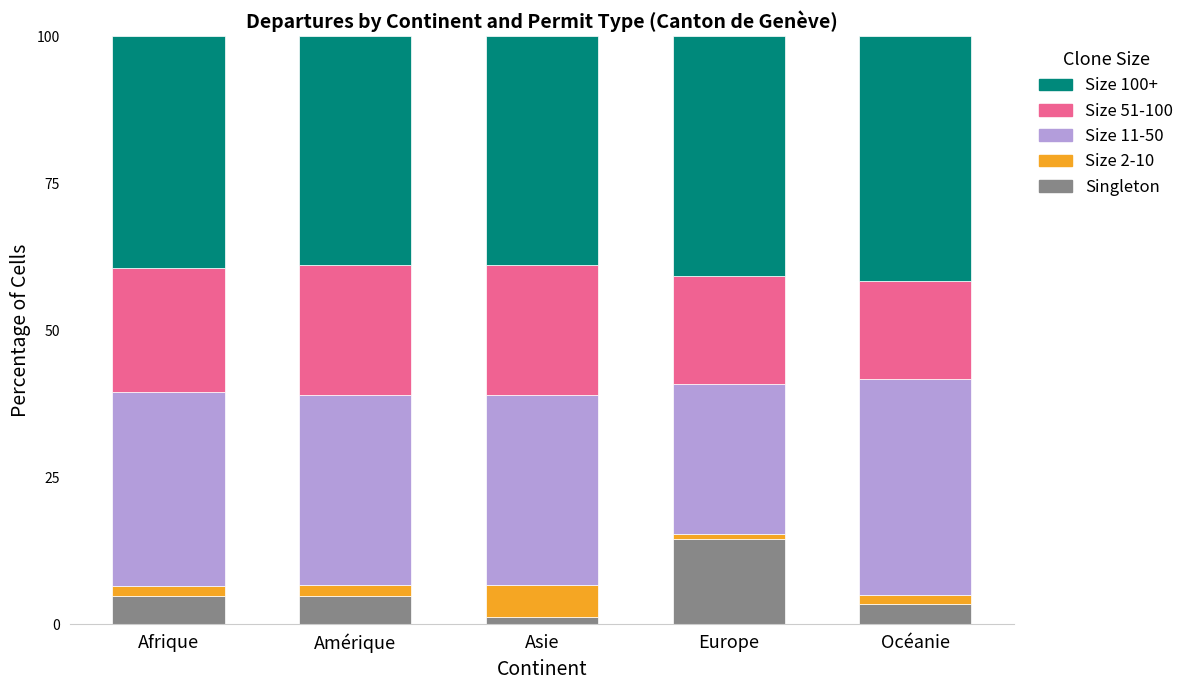

Which category has the highest value in the Singleton series?

Europe